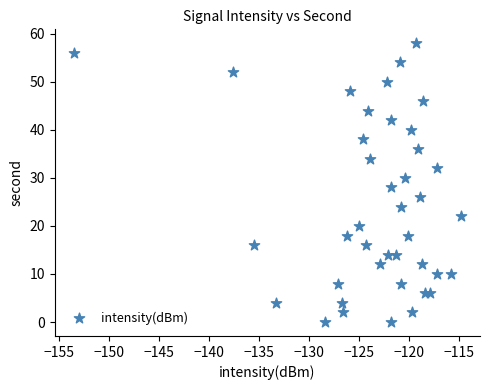

What is the range of Y values (max minus min)?

58